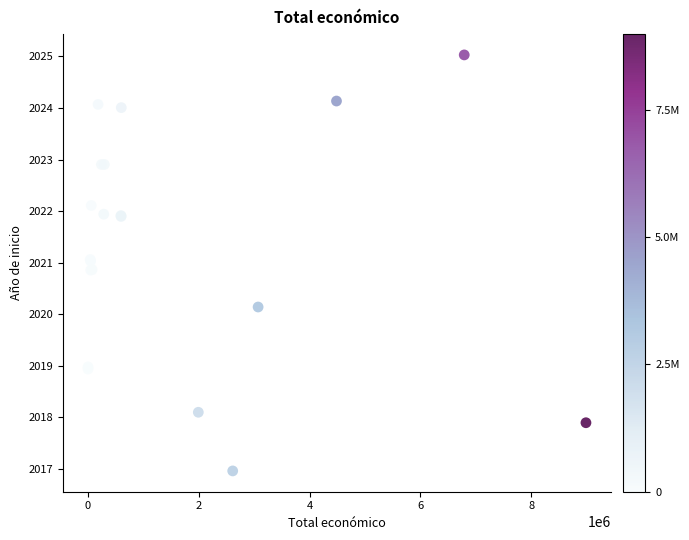

What Y value in the scatter plot is closest to 2020?

2020.1